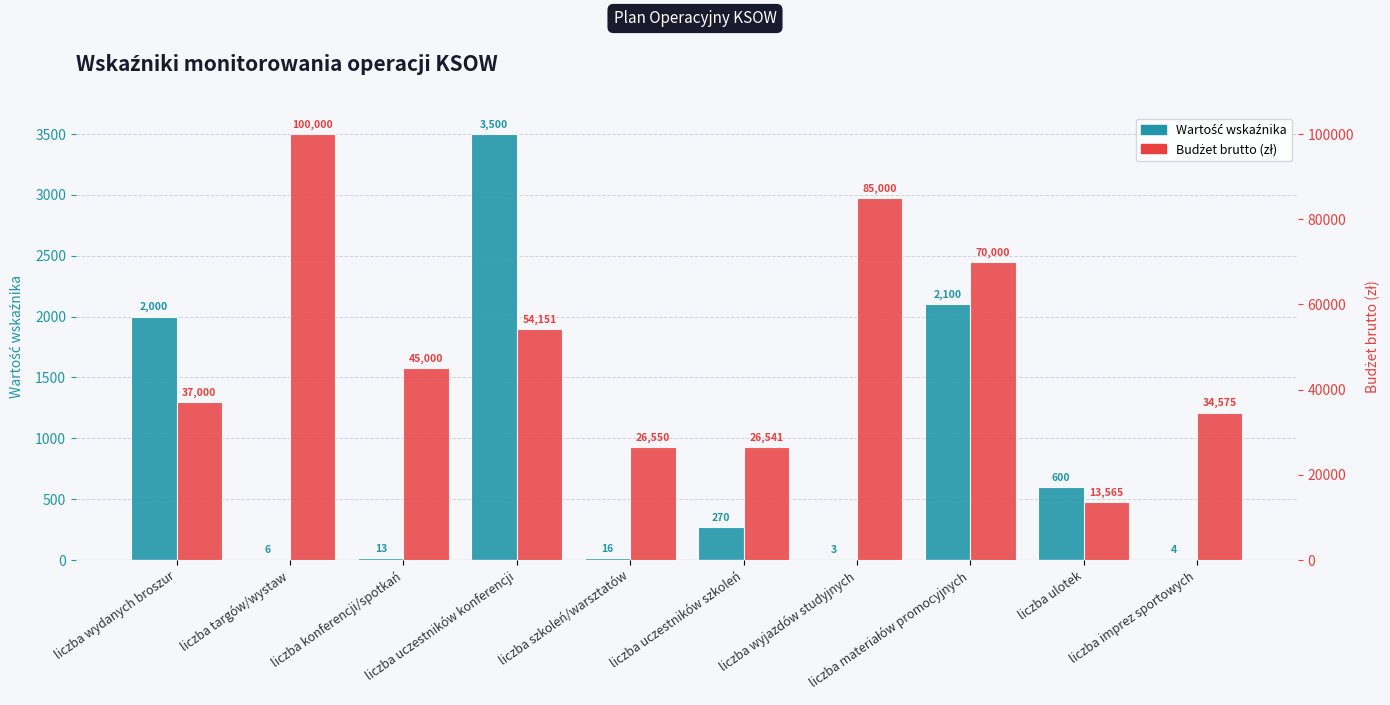

Which series changed the most between liczba uczestników konferencji and liczba szkoleń/warsztatów?

Budżet brutto (zł)